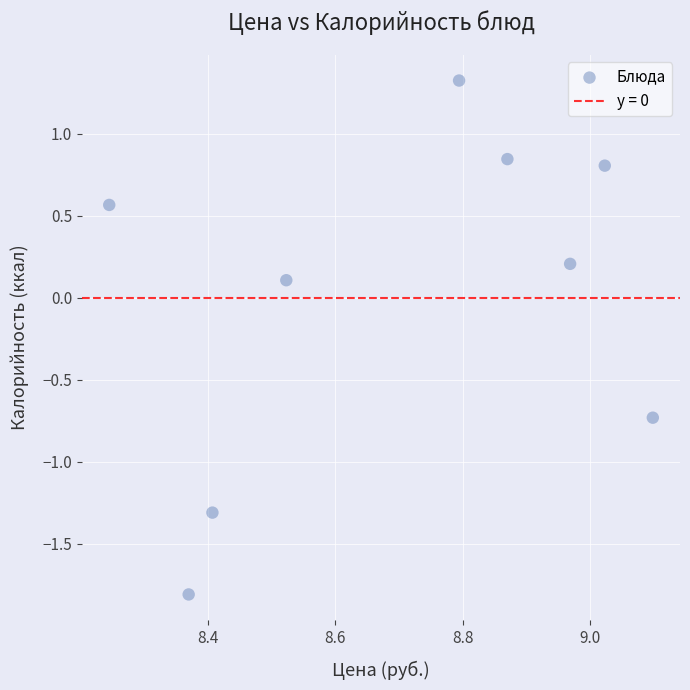

What is the range of X values (max minus min)?

0.9